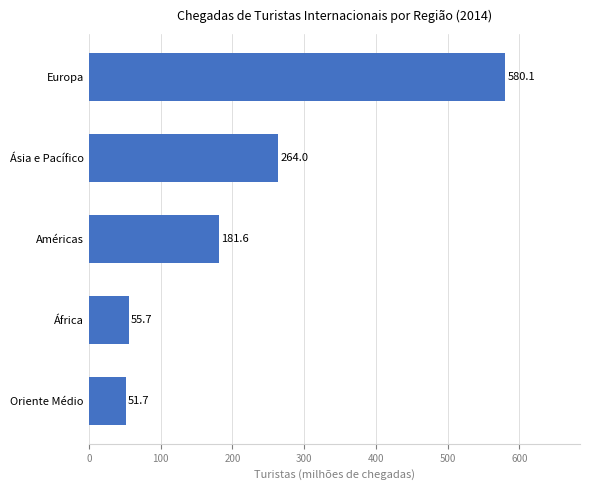

What is the greatest value displayed?

580.1